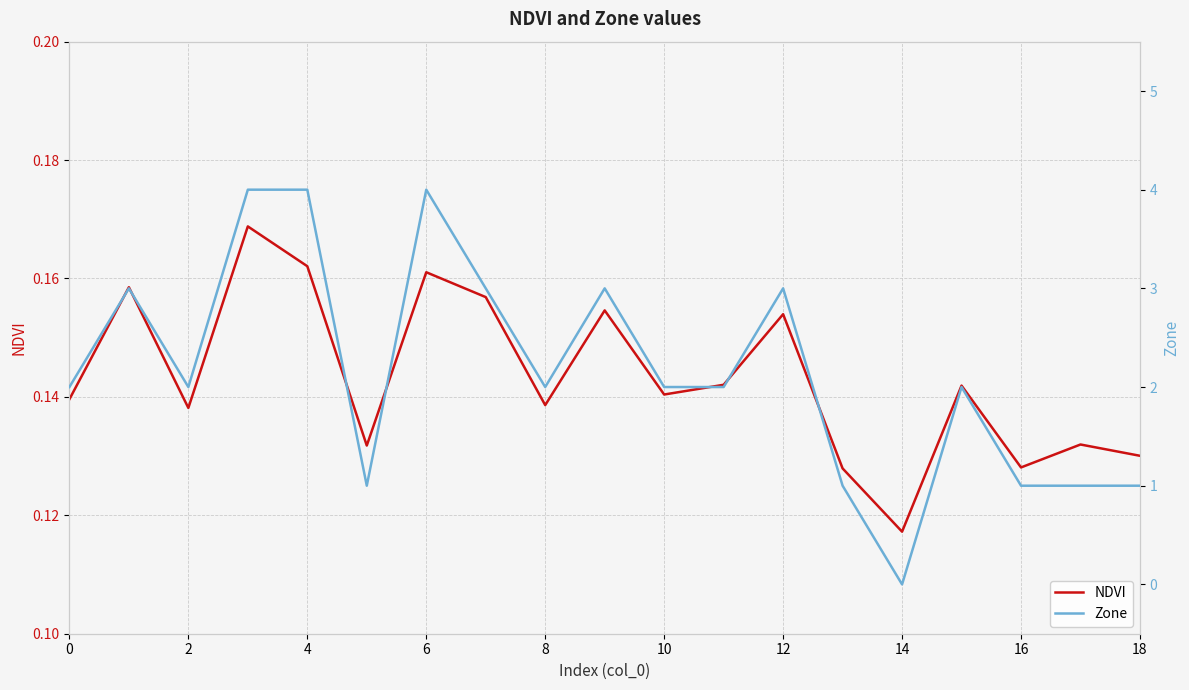

After their last crossing, which series has the higher values: NDVI or Zone?

Zone